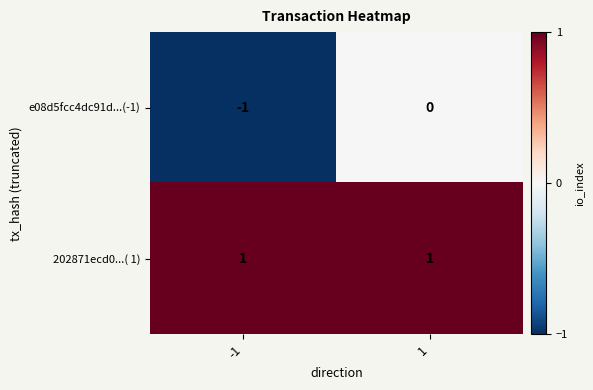

At 1, list the series in order from largest to smallest.

202871ecd0...( 1), e08d5fcc4dc91d...(-1)